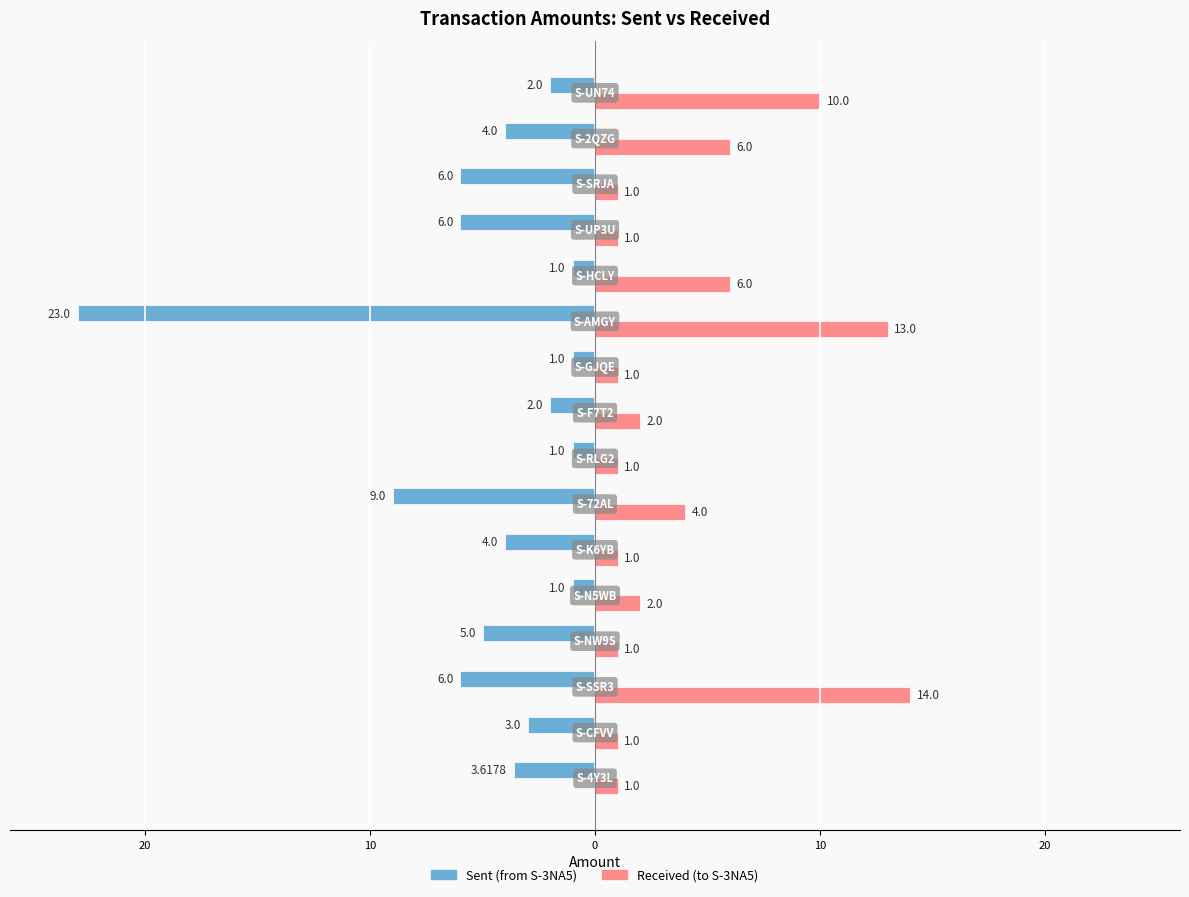

What are all the series names shown in the legend?

Sent (from S-3NA5), Received (to S-3NA5)